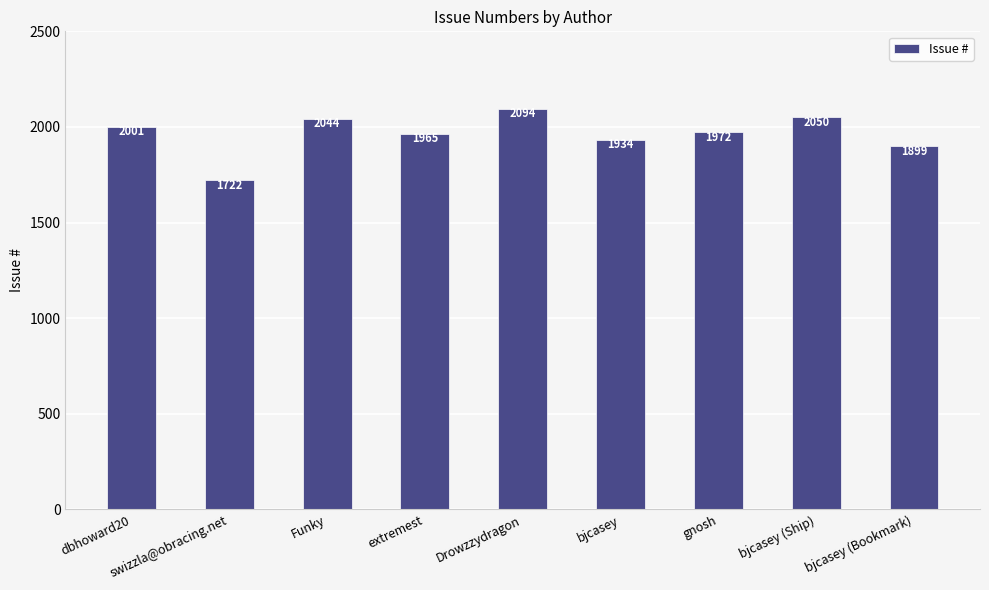

Which label corresponds to the smallest value in the chart?

swizzla@obracing.net